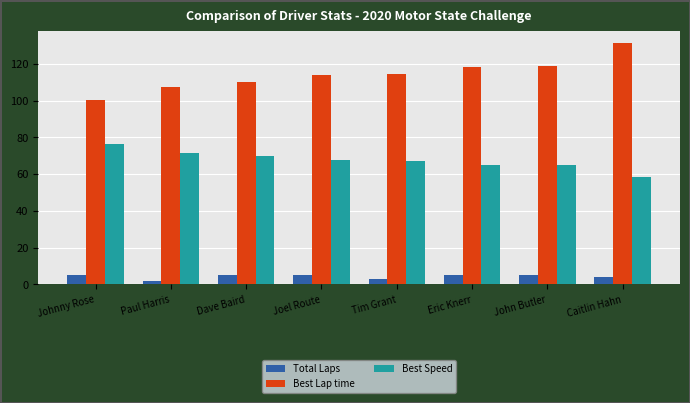

What is the spread (max minus min) of values at Eric Knerr?

113.1